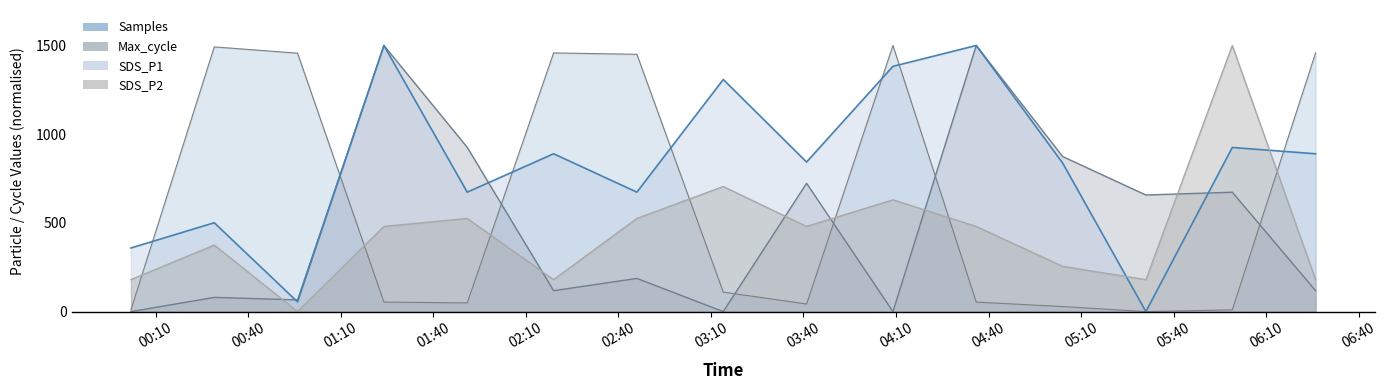

What is the difference between the maximum and minimum values in the Max_cycle series?

1500.0